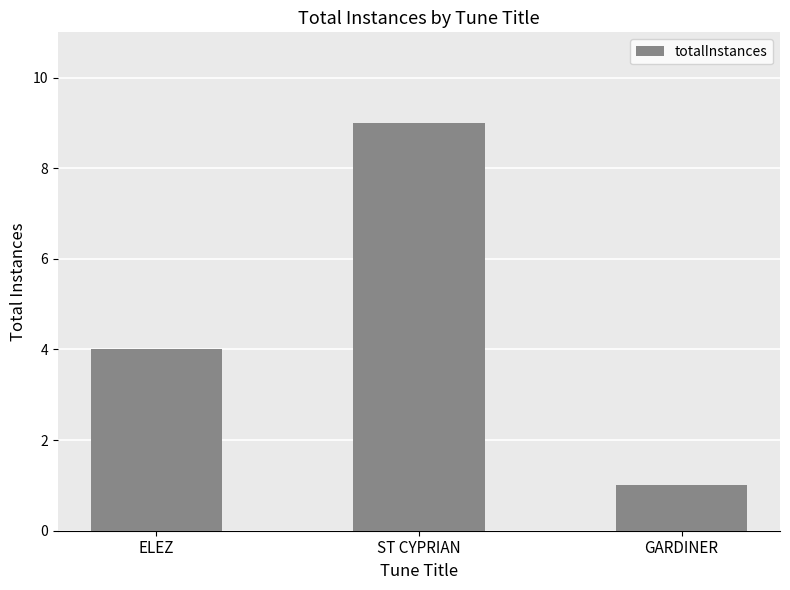

What is the label of the 2nd bar from the right?

ST CYPRIAN